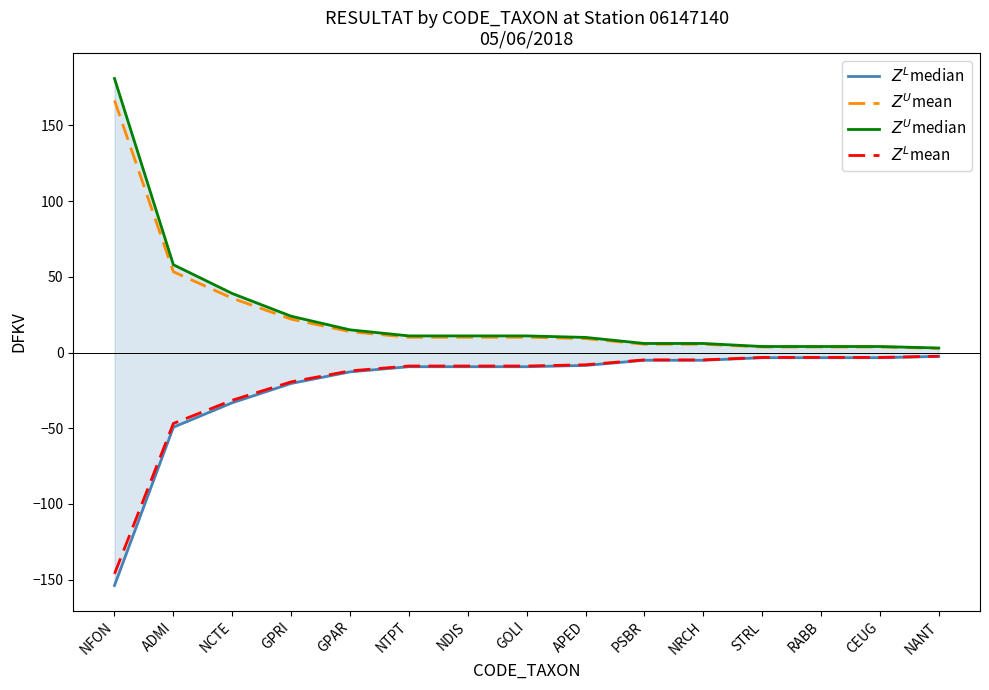

Which category has the highest value in the $Z^L$mean series?

NANT